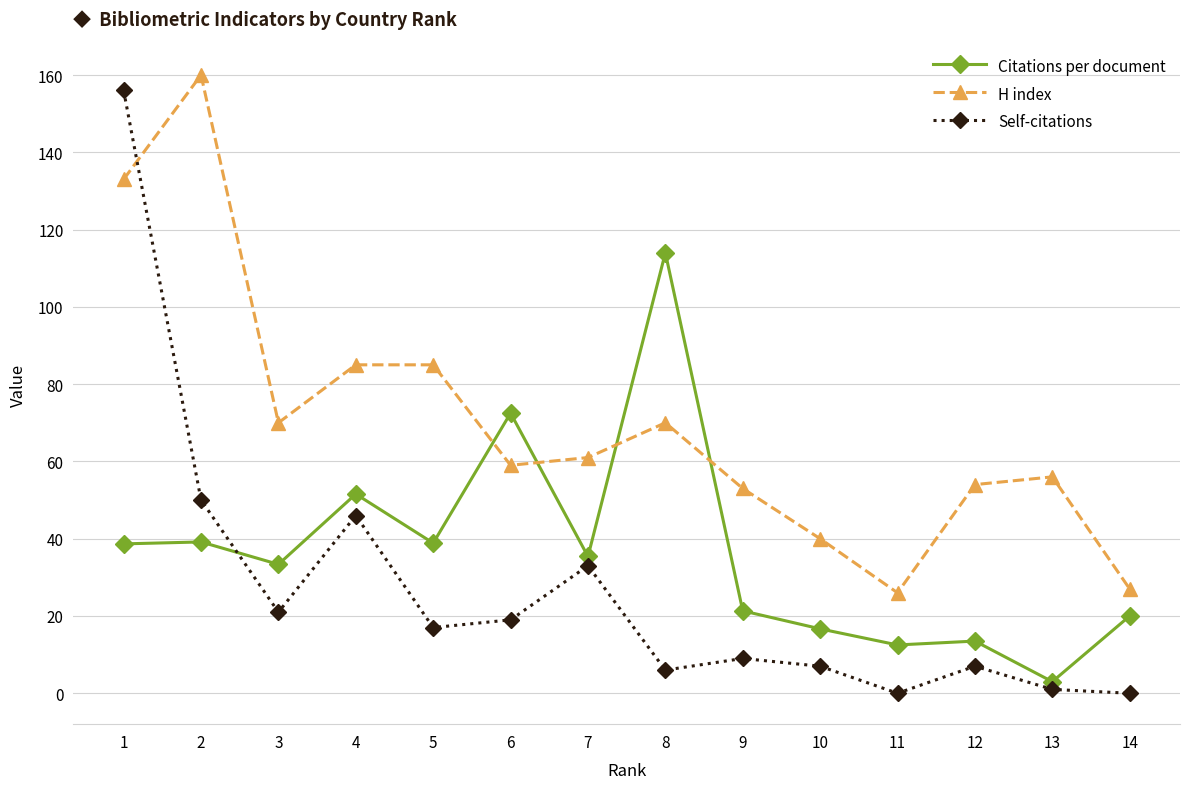

What is the sum of the H index values at 14 and 4?

112.0